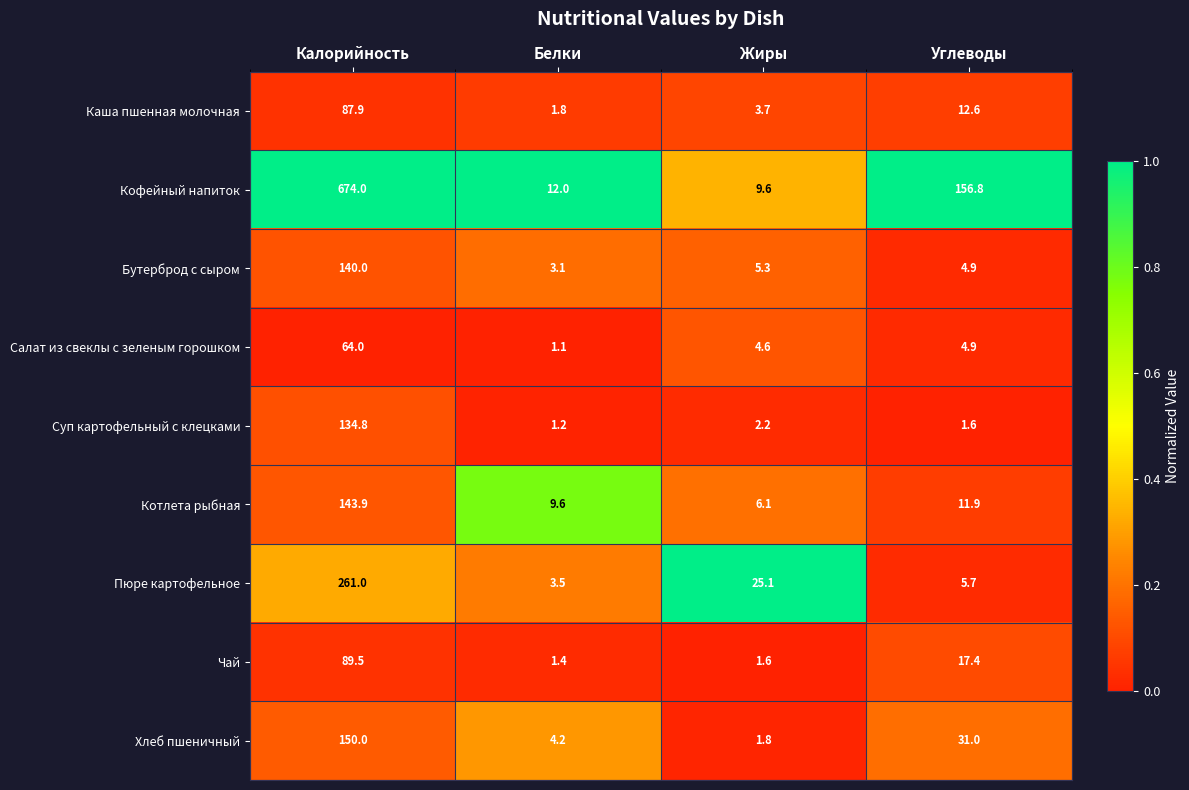

The Каша пшенная молочная series shows 22.2 at Углеводы. True or false?

False